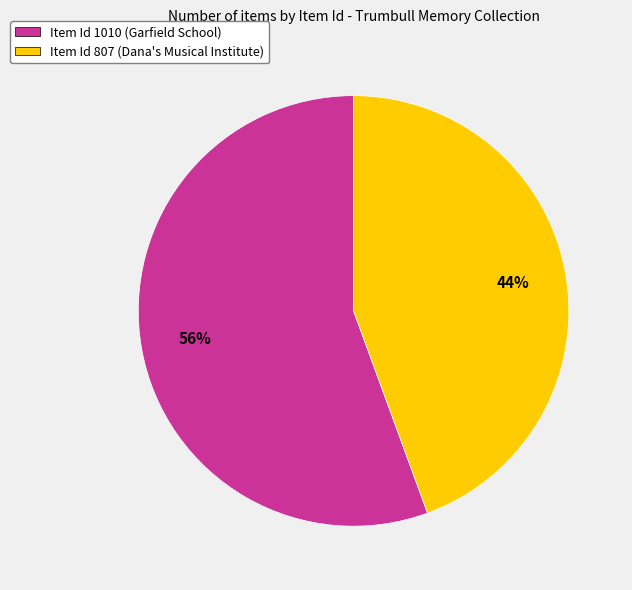

Do Item Id 1010 (Garfield School) and Item Id 807 (Dana's Musical Institute) together represent more than half of the pie?

Yes